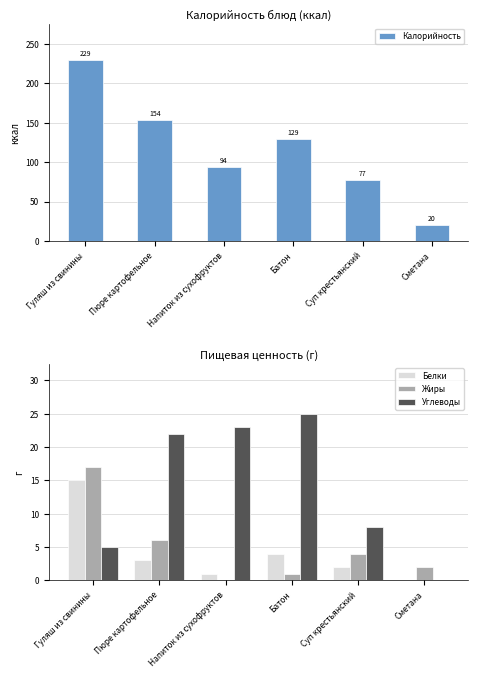

At Сметана, list the series in order from smallest to largest.

Белки, Углеводы, Жиры, Калорийность